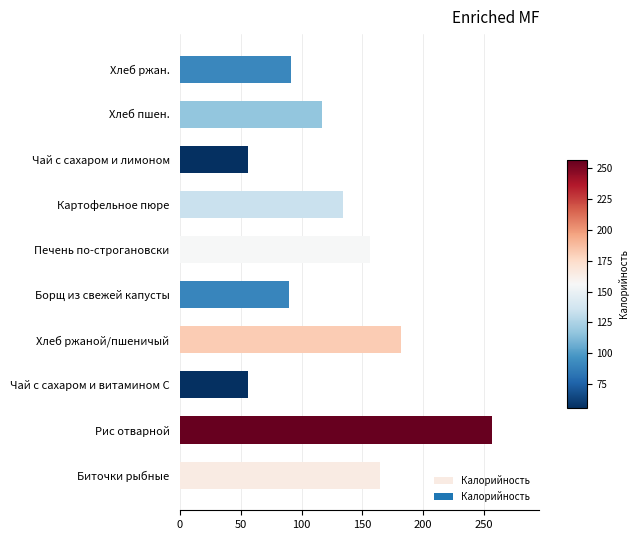

Which has a higher value, Чай с сахаром и лимоном or Борщ из свежей капусты?

Борщ из свежей капусты